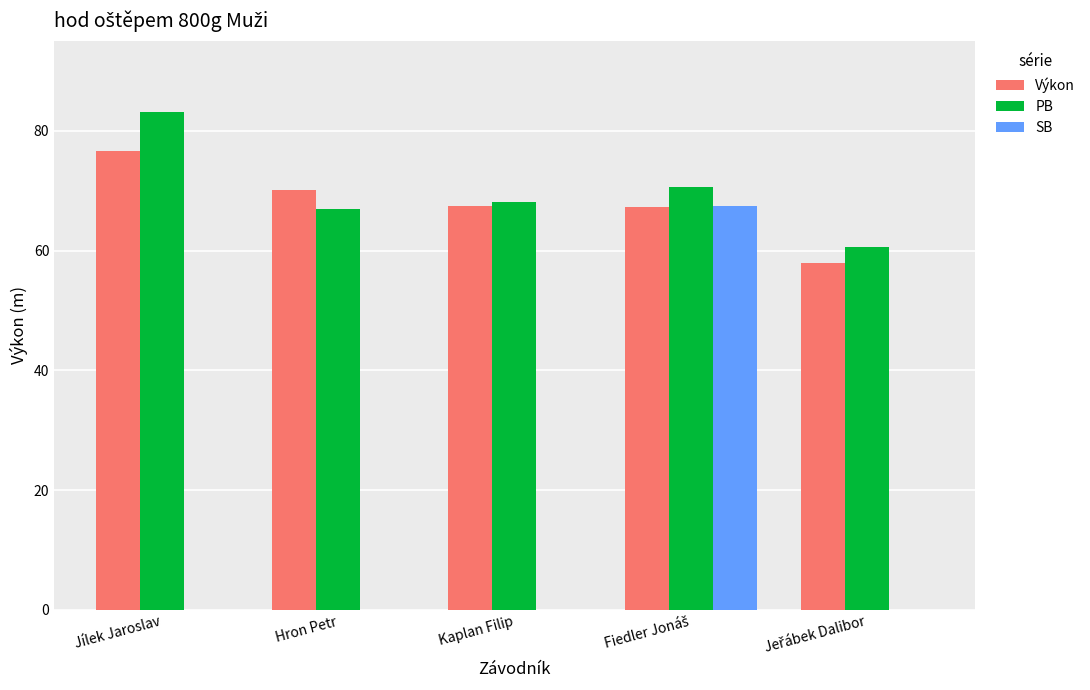

What value does the Výkon series have at Jílek Jaroslav?

76.6